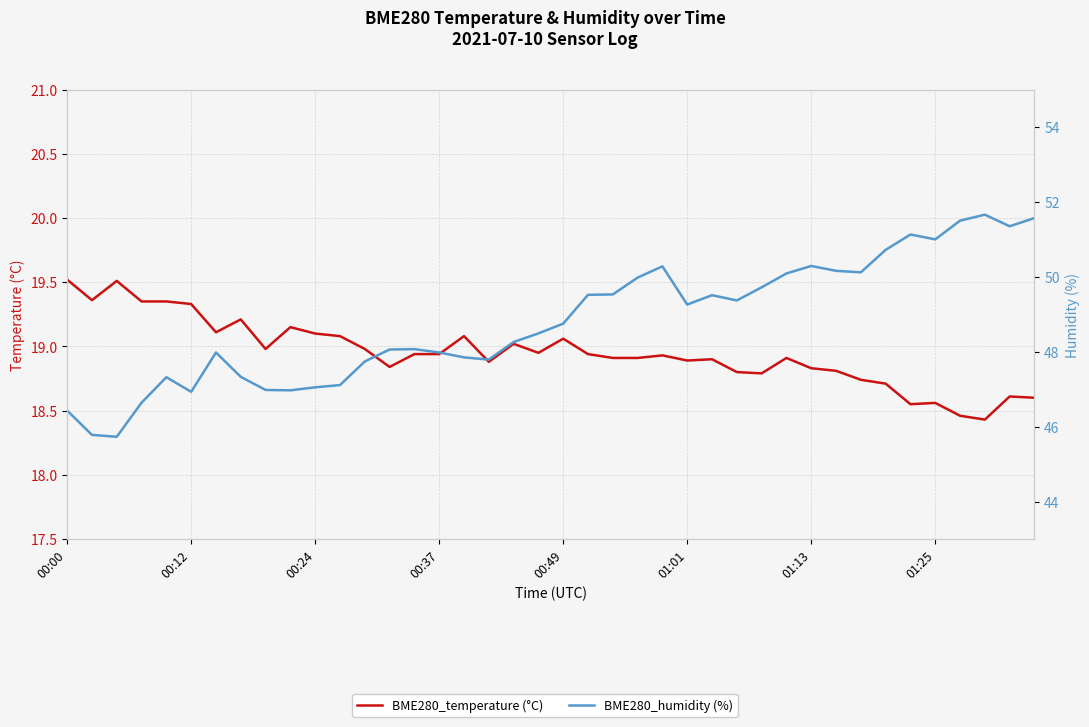

What is the value of the BME280_temperature (°C) point at the 5th from the left?

19.4